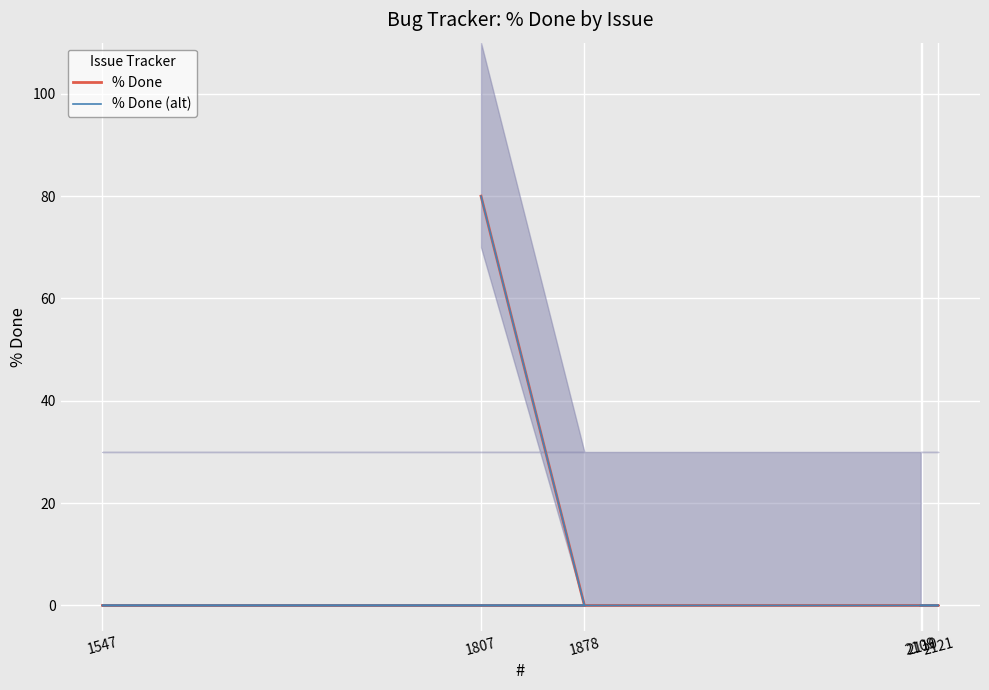

Is the value of % Done (alt) at 2121 greater than the value of % Done at 2110?

No